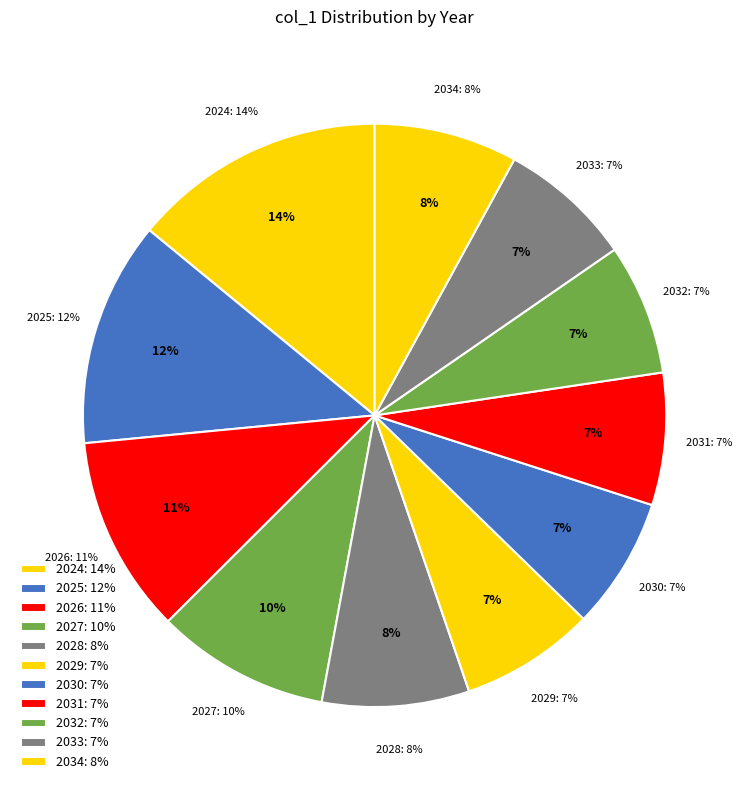

What is the smallest slice in the pie chart?

2032